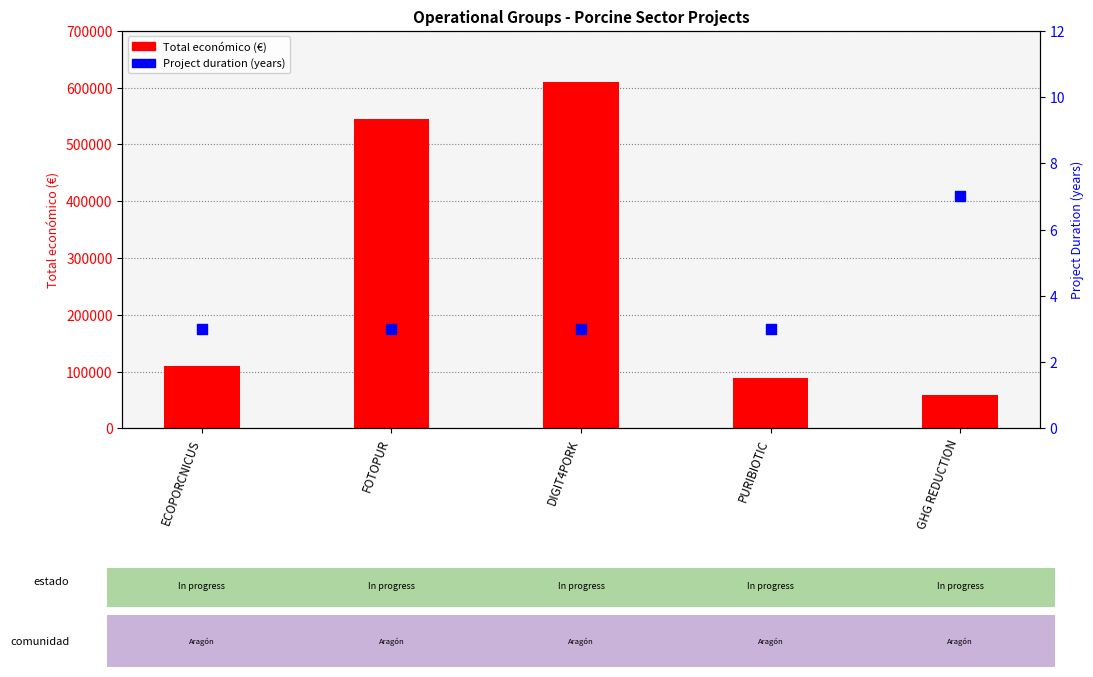

What are all the series names shown in the legend?

Total económico (€), Project duration (years)